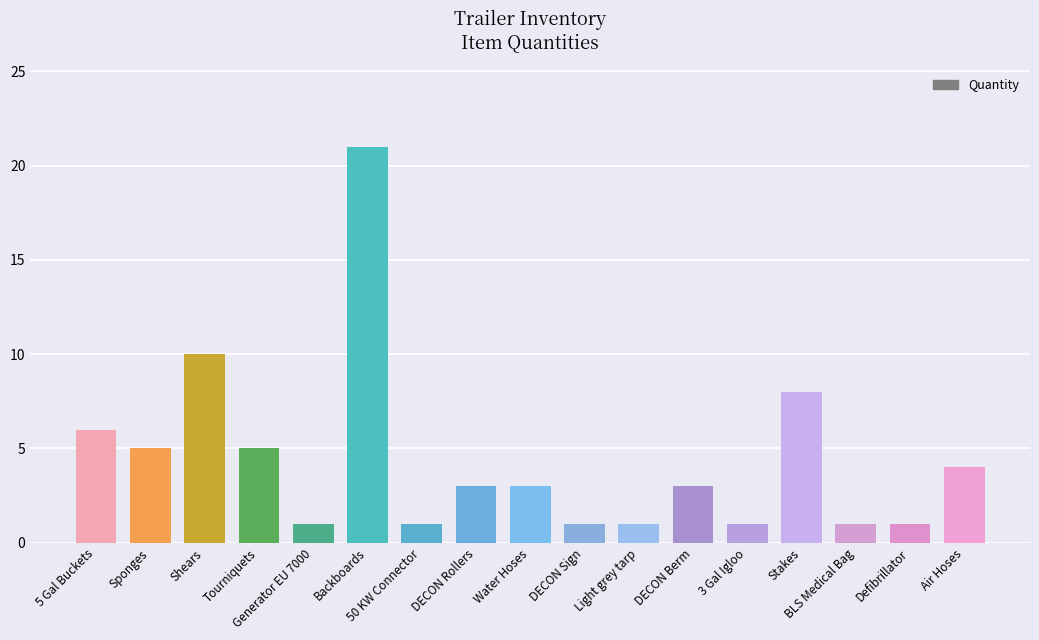

Are the bars horizontal?

No